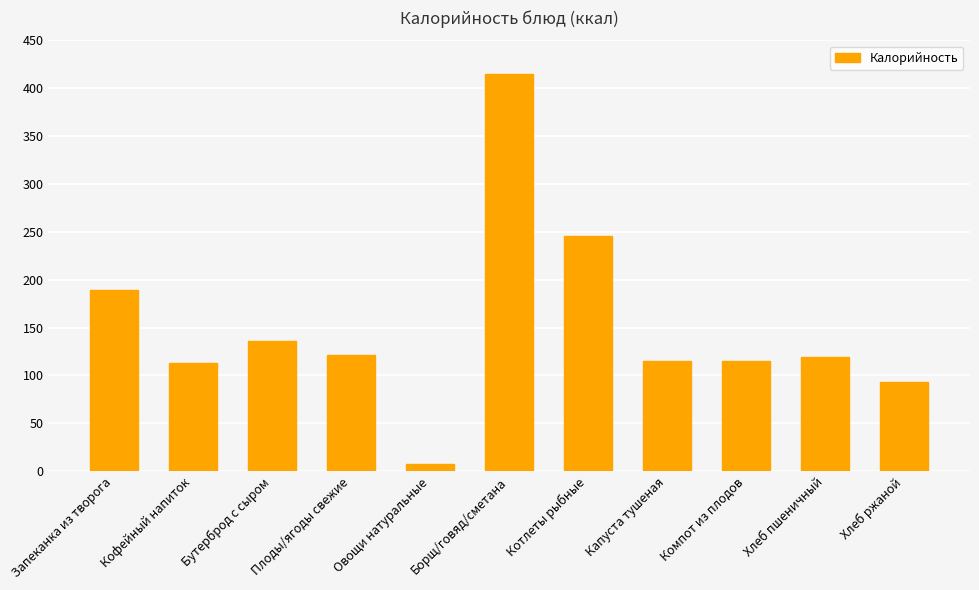

Which category has the lowest value across all series?

Овощи натуральные